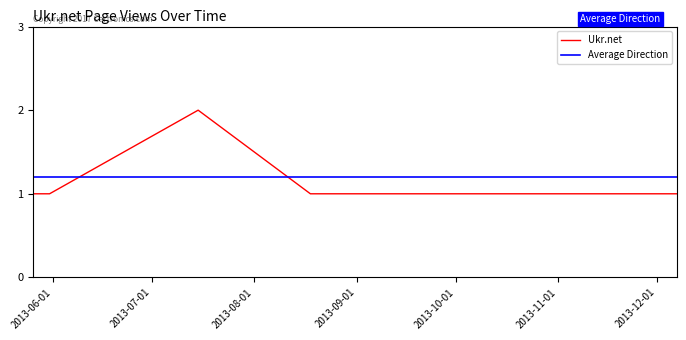

What is the sum of the values at 2013-05-26 and 2013-08-18?

2